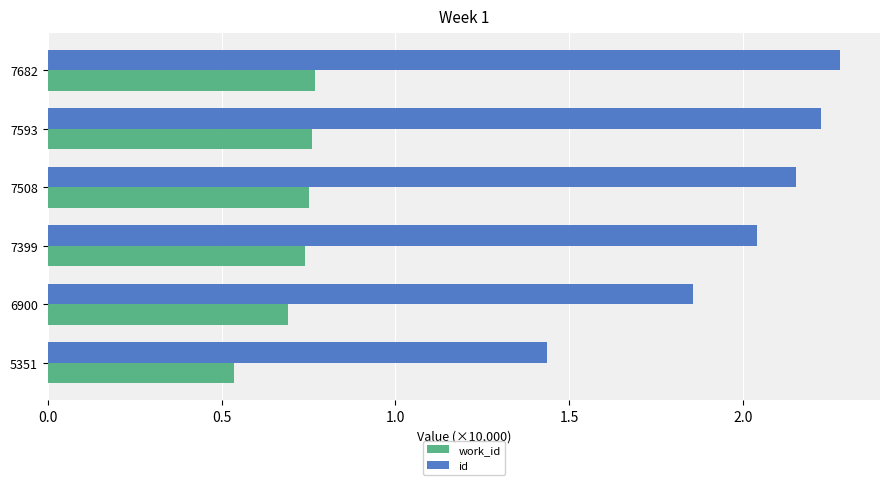

What is the greatest value displayed?

2.3